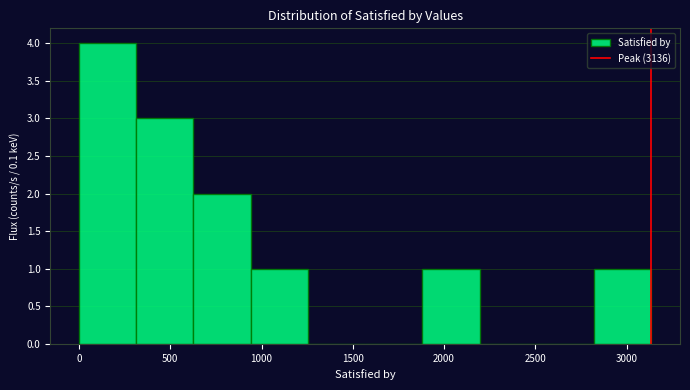

Over which range of the x-axis is the bar tallest?

0 to 300